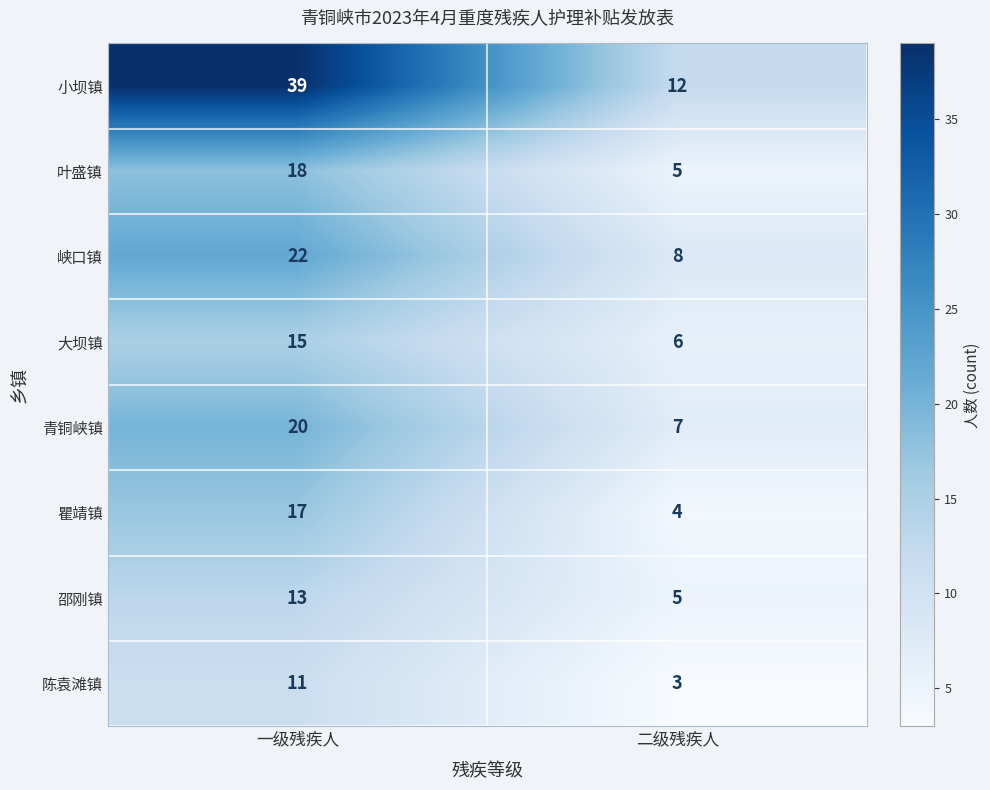

What is the total value across all series at 一级残疾人?

155